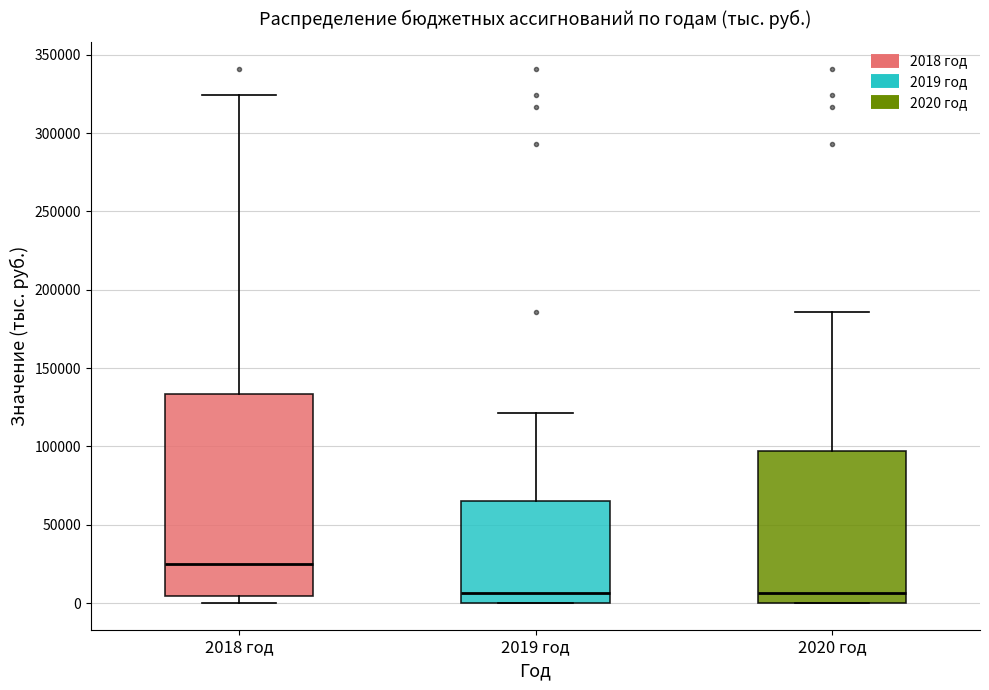

Reading left to right, read every box against the y-axis: the position of its median line, the range the box covers, and the ends of its whiskers. The values are not printed on the chart, so give them approximately, as read against the axis.

2018 год: median 25000, box 5000 to 135000, whiskers 0 to 325000
2019 год: median 5000, box 0 to 65000, whiskers 0 to 120000
2020 год: median 5000, box 0 to 95000, whiskers 0 to 185000